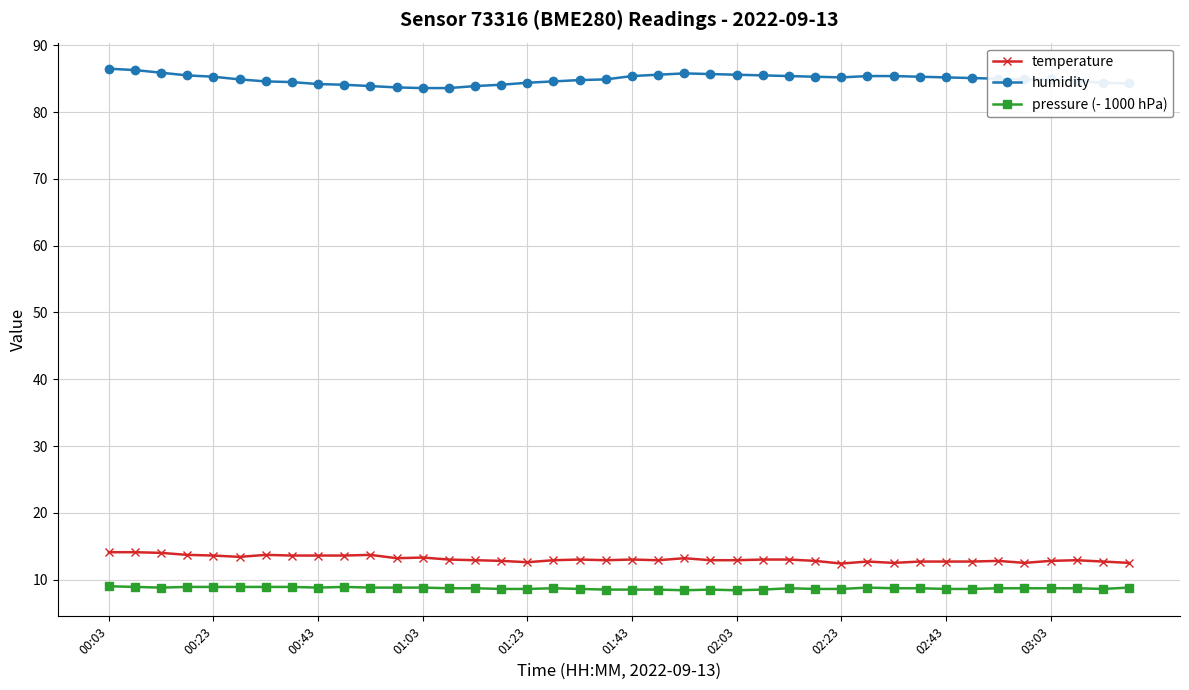

Which series has the largest range (max minus min)?

humidity